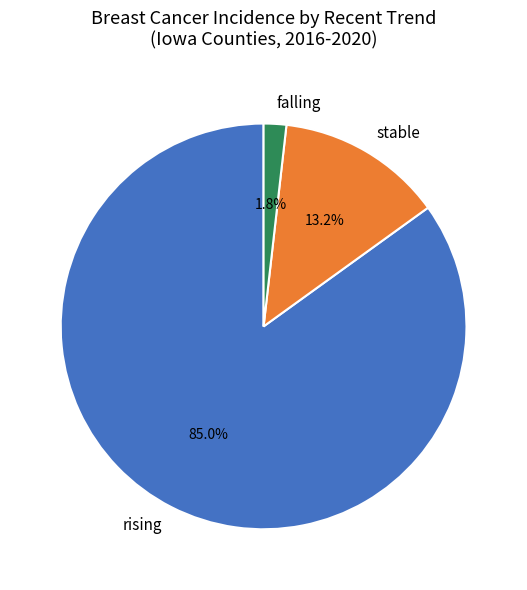

Approximately how many times larger is the value at rising compared to stable?

6.4